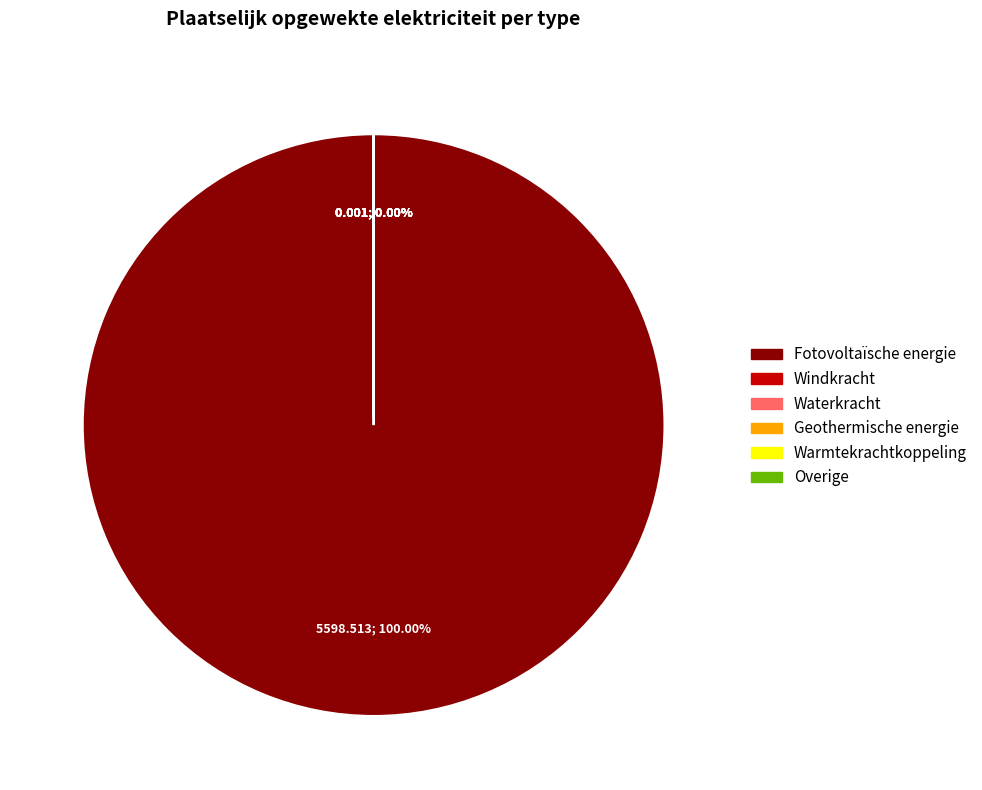

The Overige slice represents 12% of the pie. True or false?

False